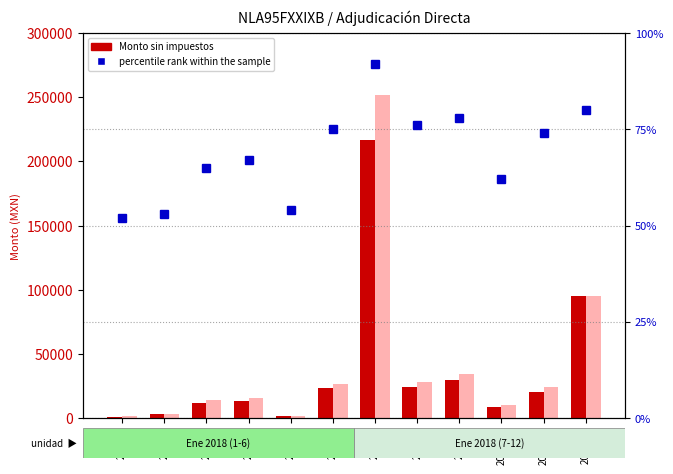

Reading right to left, list all the values displayed in this chart.

Monto sin impuestos: 94720.0	20520.0	8878.0	29334.5	24500.0	216842.0	23187.9	1507.8	13427.0	12052.0	2756.9	1076.7
Monto con impuestos: 94720.0	23803.2	10298.5	34028.0	28420.0	251536.7	26898.0	1749.0	15575.3	13980.3	3198.0	1249.0
percentile rank within the sample: 0.8	0.7	0.6	0.8	0.8	0.9	0.8	0.5	0.7	0.7	0.5	0.5